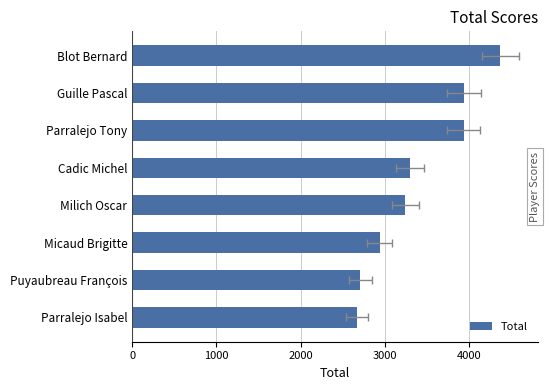

Reading left to right, list all the values displayed in this chart.

2672	2709	2939	3244	3299	3941	3943	4374